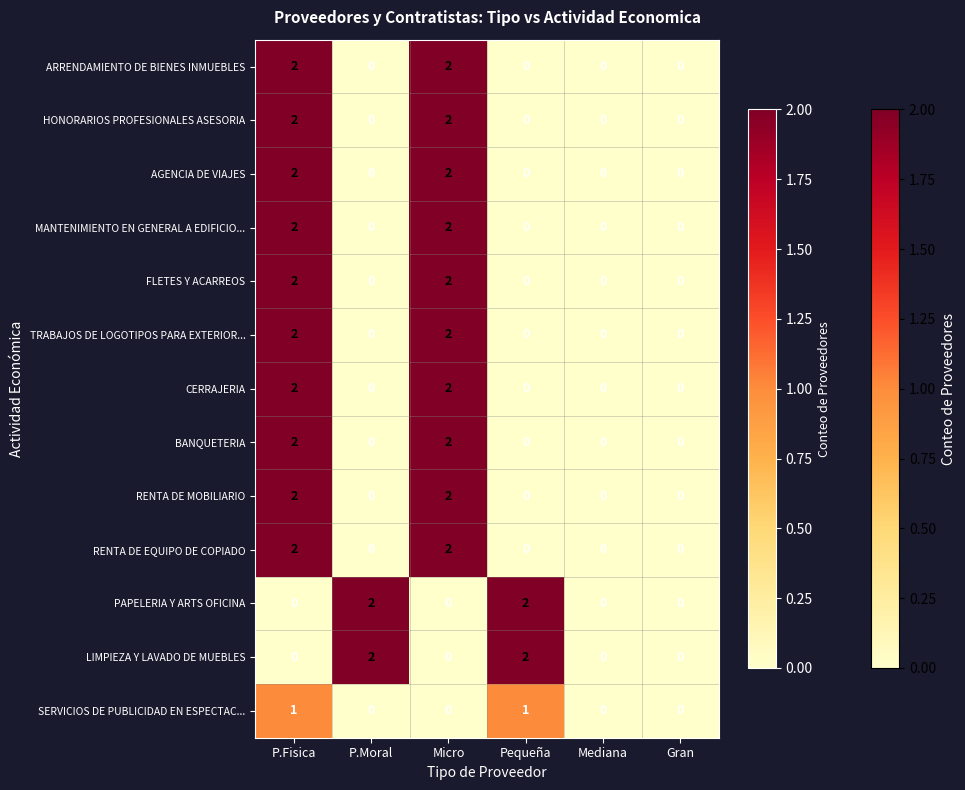

What is the sum of all RENTA DE MOBILIARIO values?

4